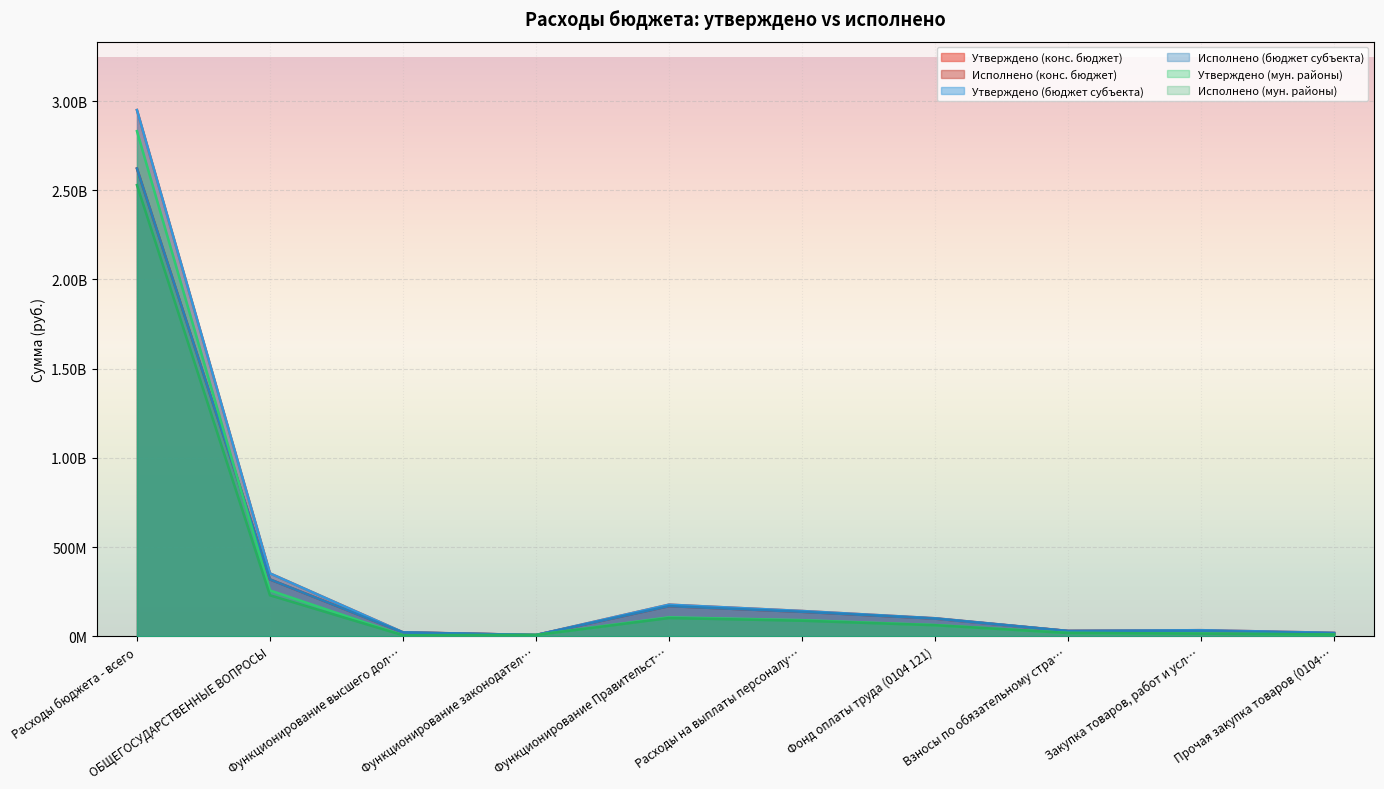

In Исполнено (конс. бюджет), how many points are higher than both neighbors (excluding endpoints)?

2